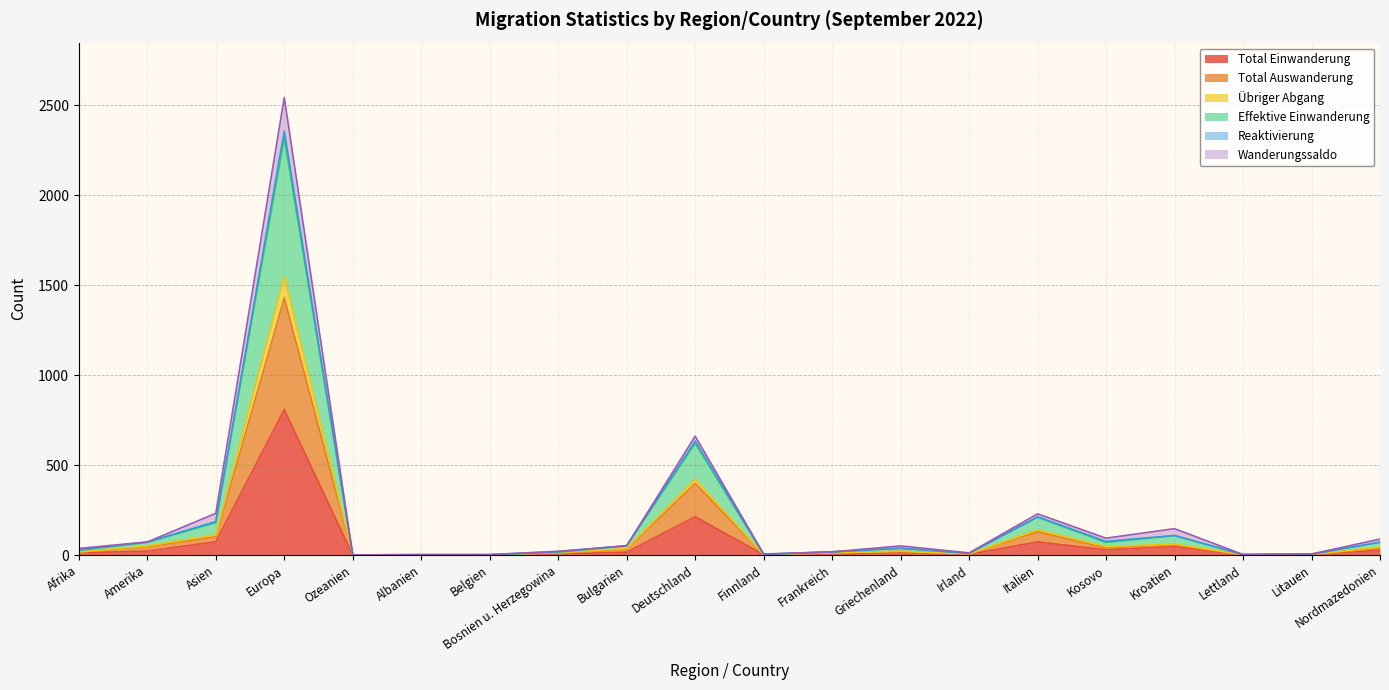

Does the chart have visible grid lines?

Yes